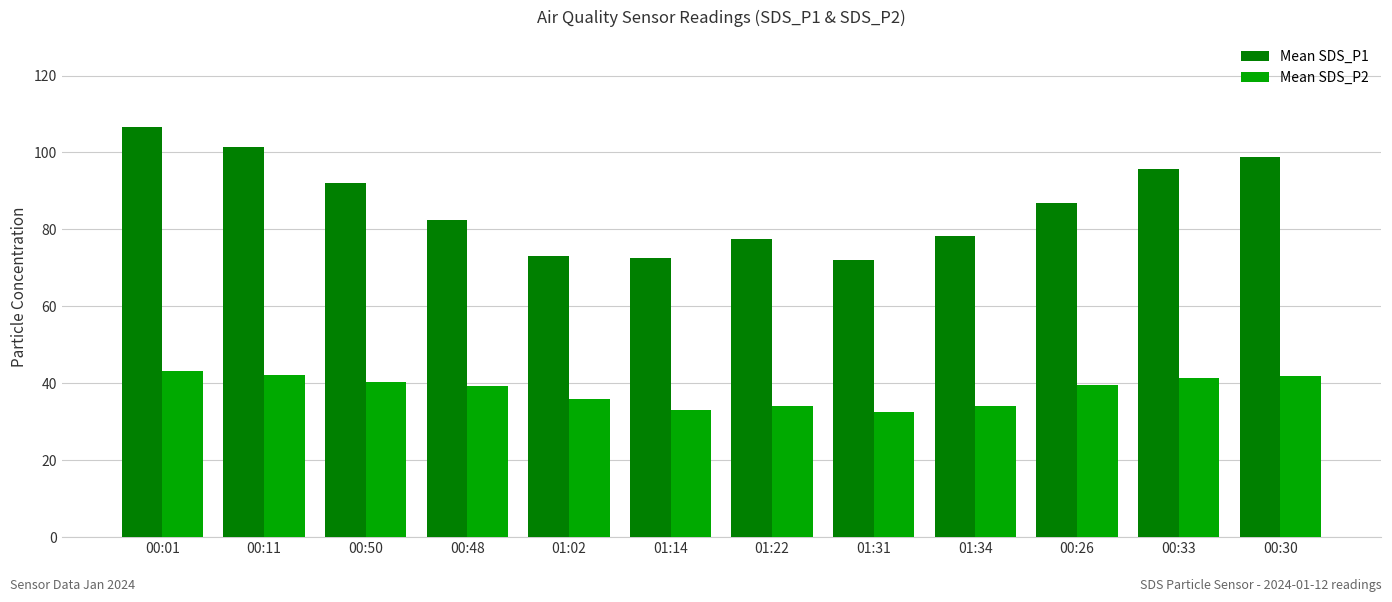

Are the bars grouped side by side (vs. stacked)?

Yes